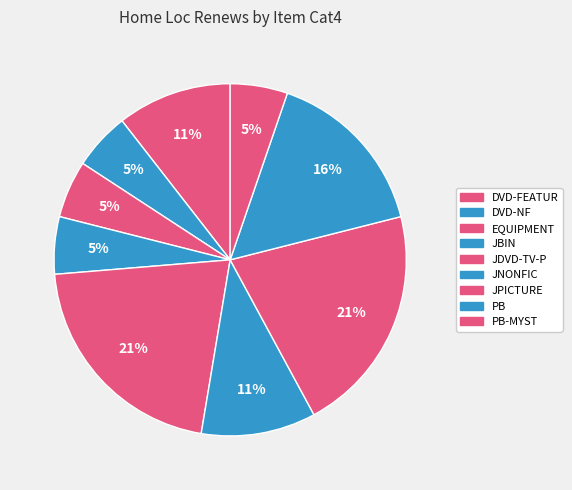

Which slice is the largest?

JDVD-TV-P